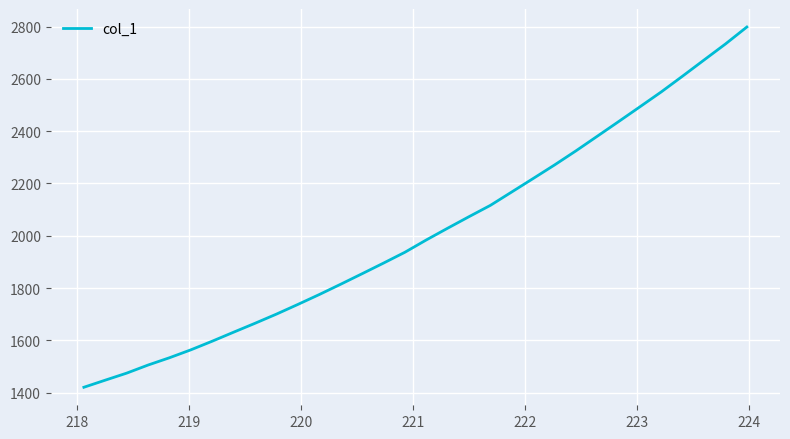

True or false: there are more than 1 points higher than both neighbors.

False